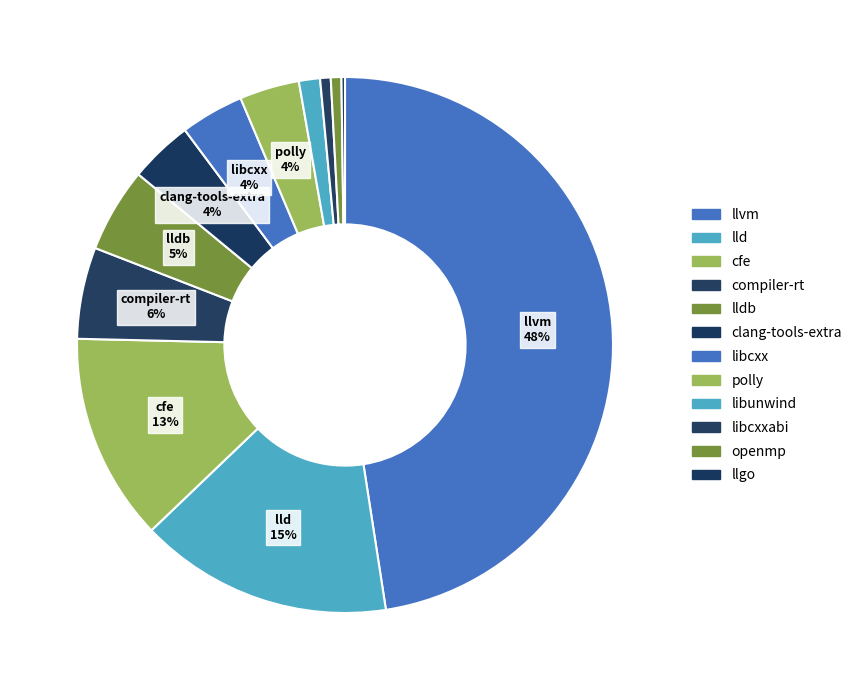

Is there any slice that represents more than half of the pie?

No